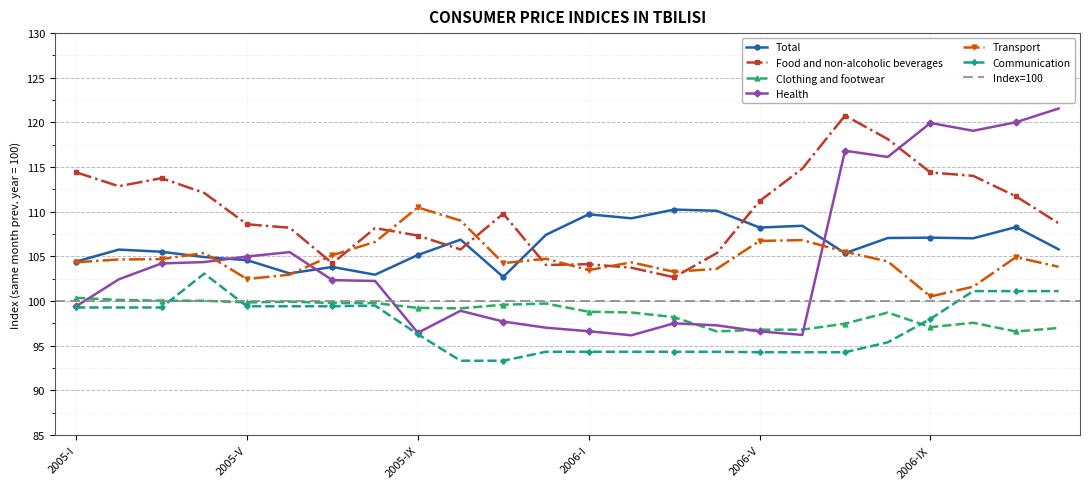

Which category has the highest value in the Food and non-alcoholic beverages series?

2006-VII